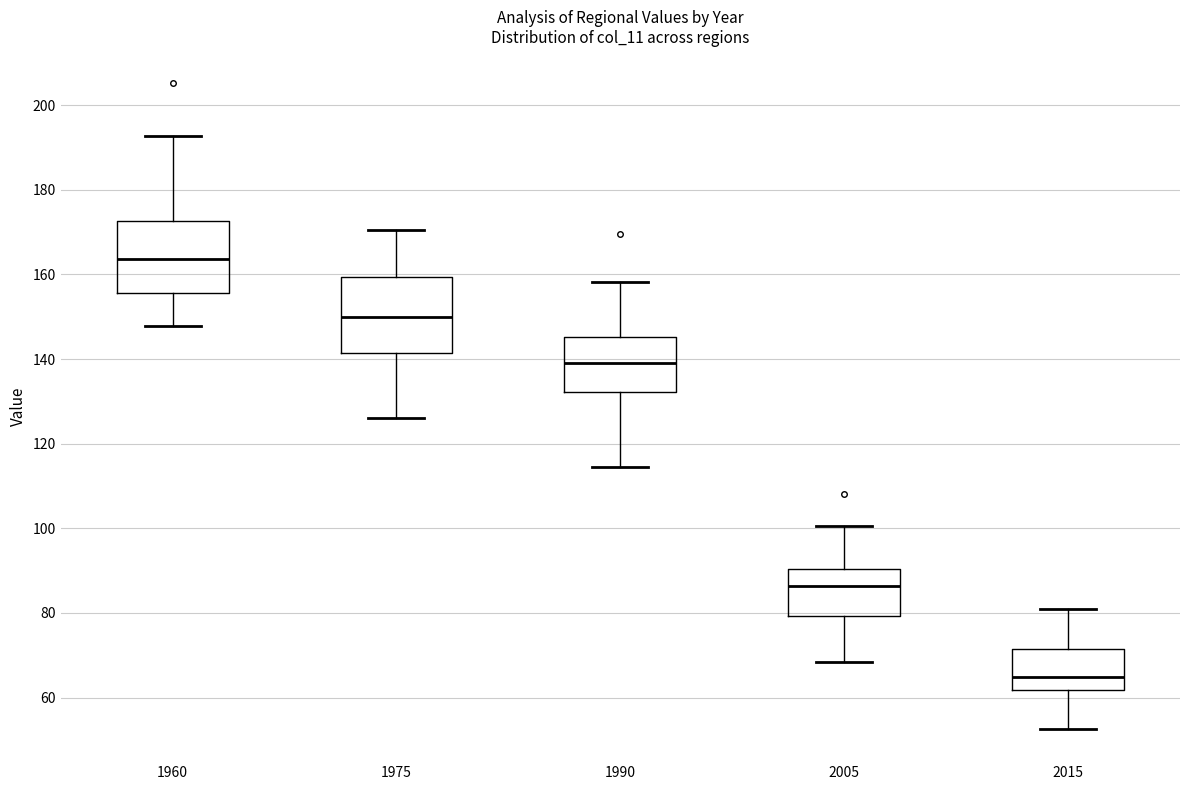

Reading left to right, read every box against the y-axis: the position of its median line, the range the box covers, and the ends of its whiskers. The values are not printed on the chart, so give them approximately, as read against the axis.

1960: median 164, box 156 to 172, whiskers 148 to 192
1975: median 150, box 142 to 160, whiskers 126 to 170
1990: median 140, box 132 to 146, whiskers 114 to 158
2005: median 86, box 80 to 90, whiskers 68 to 100
2015: median 64, box 62 to 72, whiskers 52 to 82